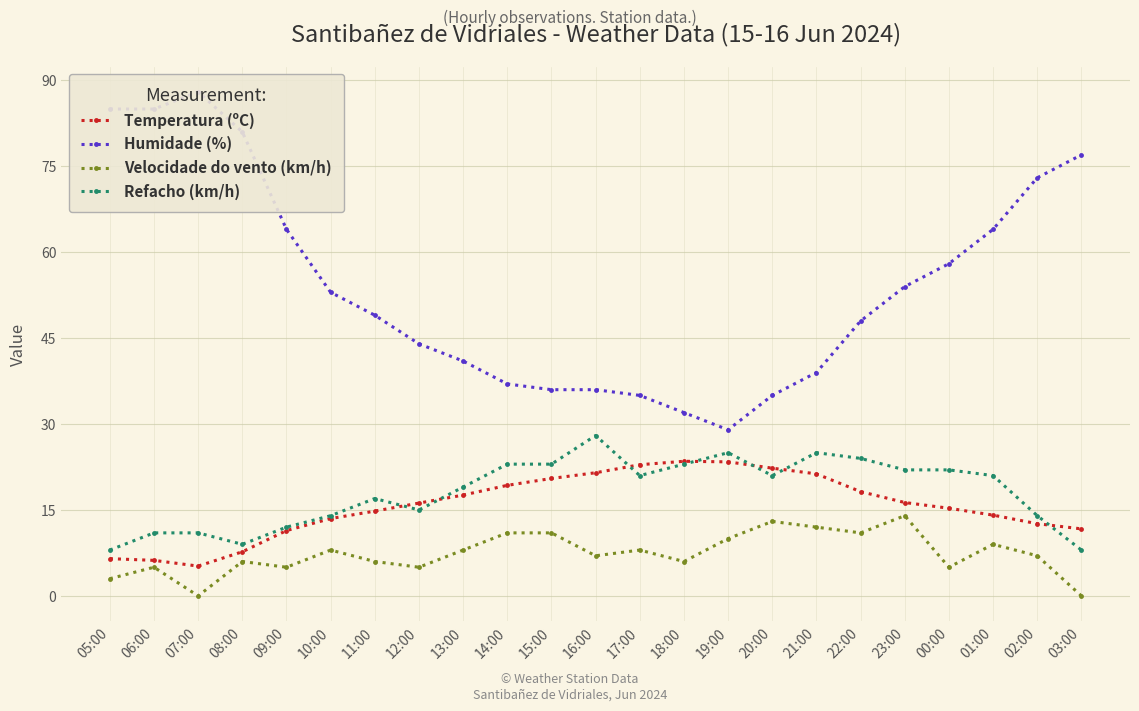

What is the difference between the maximum and second lowest values in the Humidade (%) series?

56.0